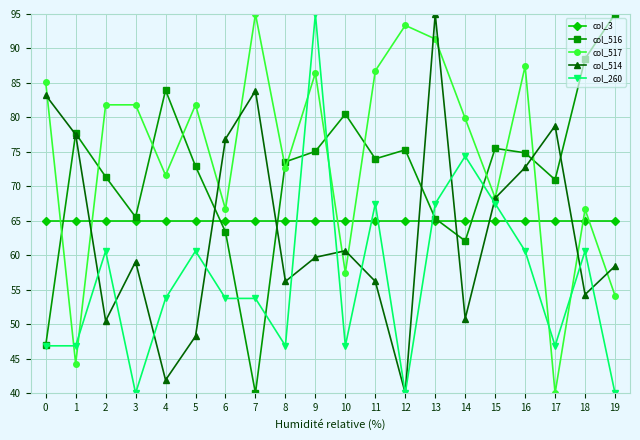

In col_514, how many points are higher than both neighbors (excluding endpoints)?

5